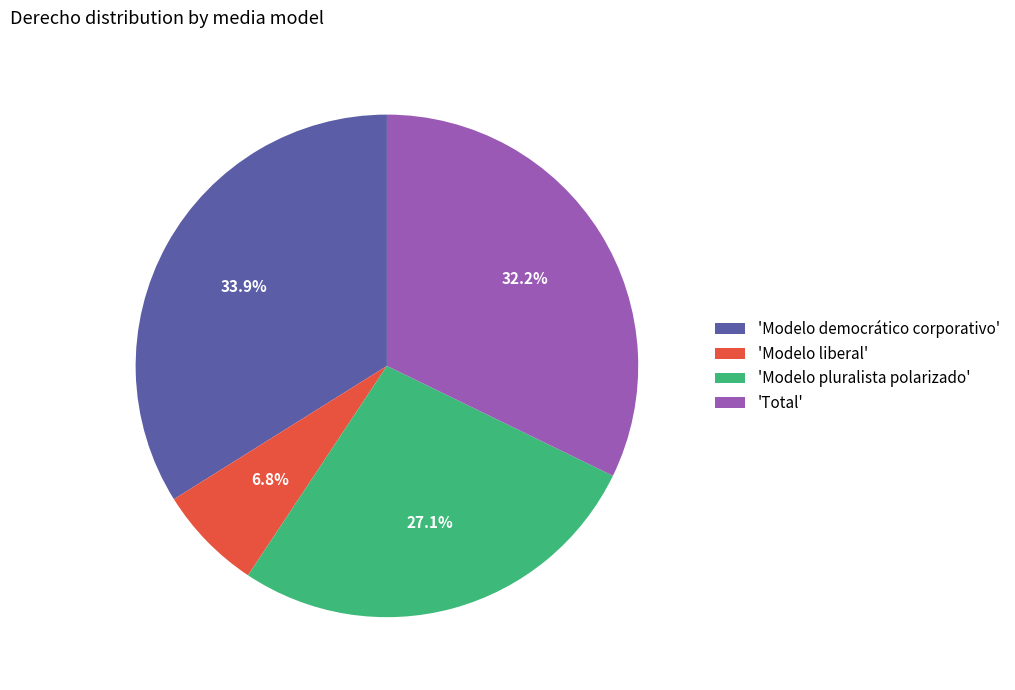

What is the smallest slice in the pie chart?

'Modelo liberal'